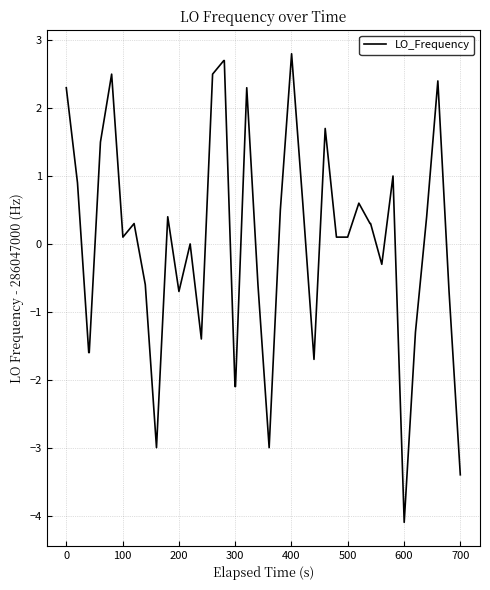

What is the maximum value shown in the chart?

2.8